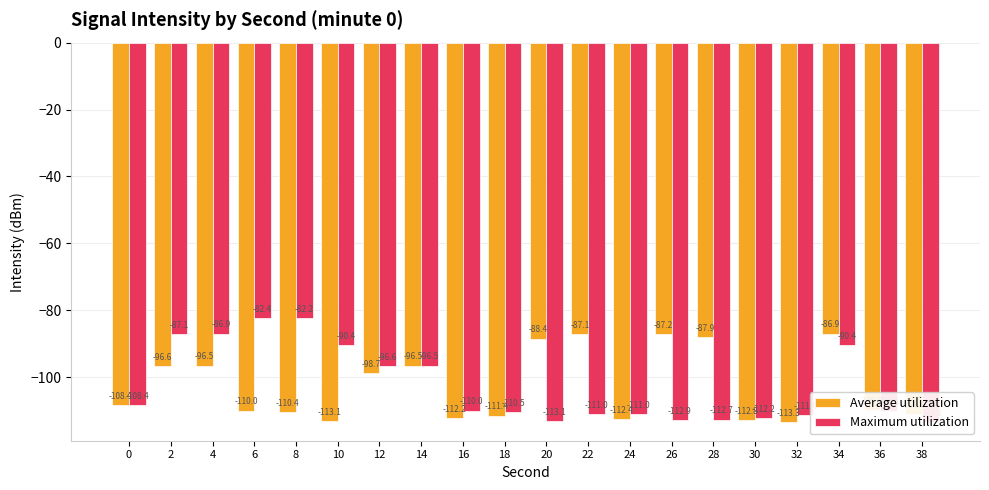

Count the number of data series in this chart.

2